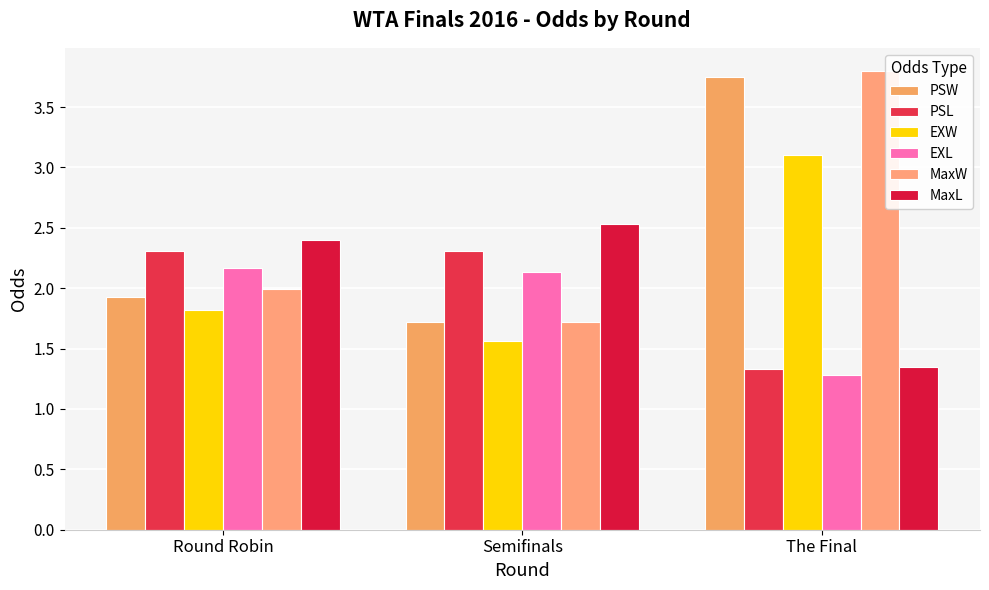

What is the label of the 3rd bar from the right?

Round Robin